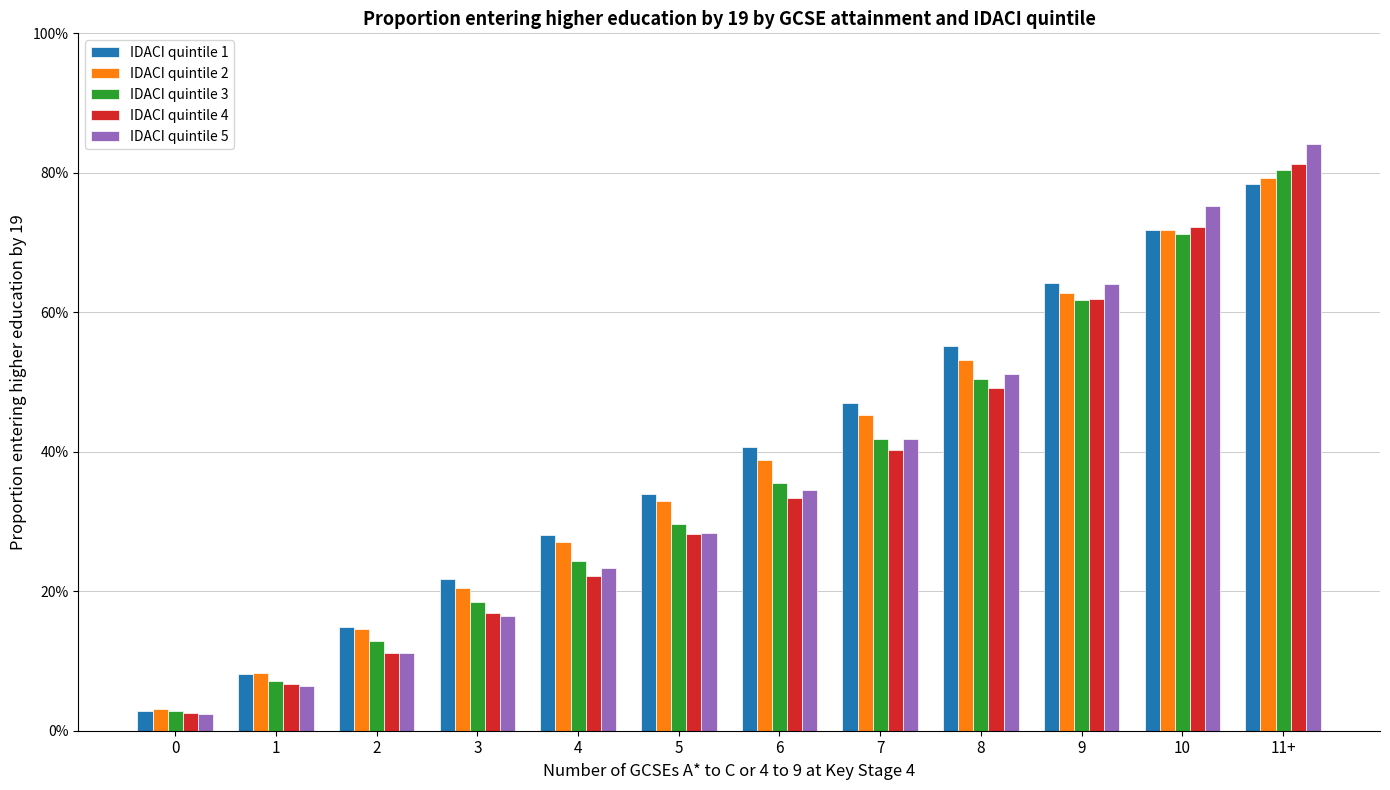

Are the bars horizontal?

No